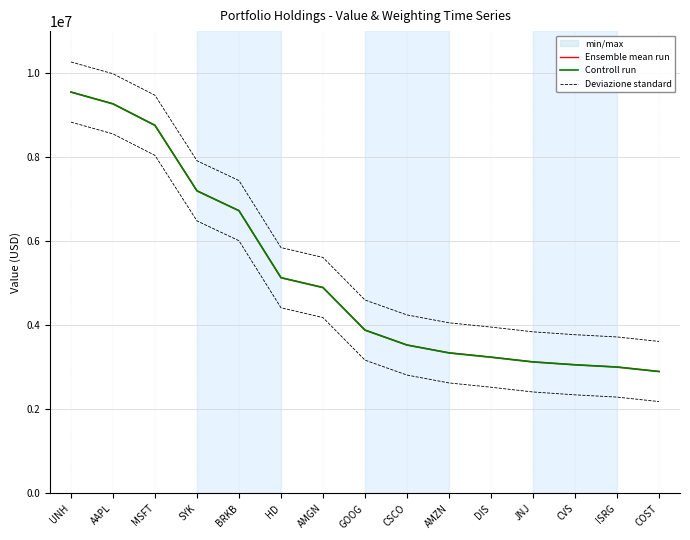

What is the value of the Deviazione standard point at the 15th from the left?

3616221.1